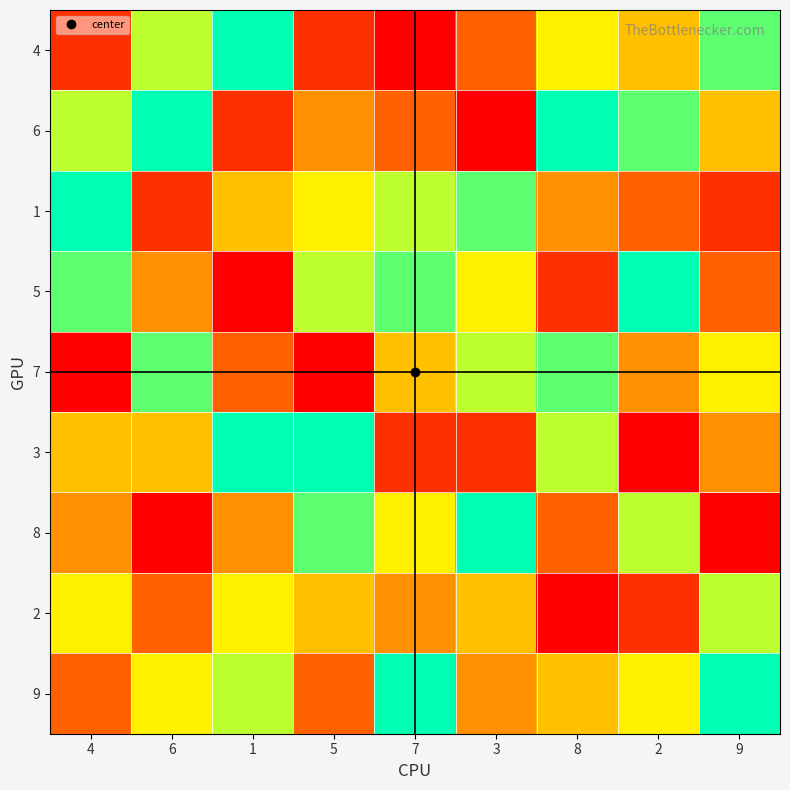

What is the spread (max minus min) of values at 1?

8